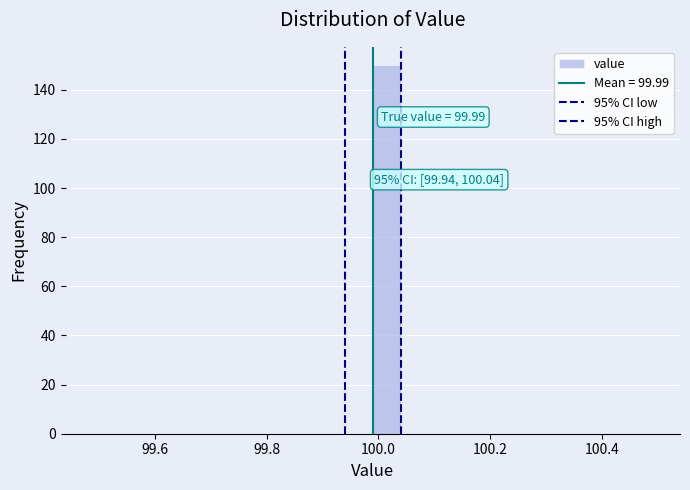

Around what value on the x-axis is the tallest bar? Give the approximate position of its centre, as read against the axis.

100.02